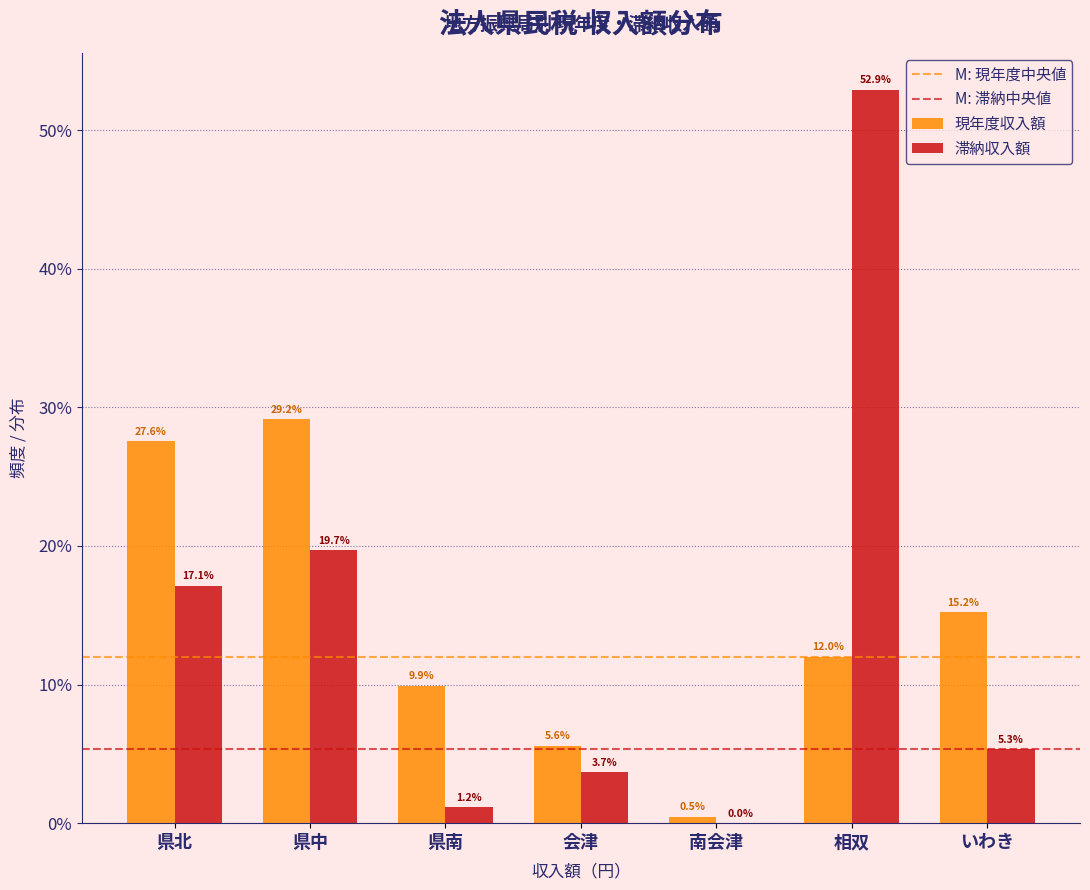

Reading left to right, transcribe all the data shown in this chart.

現年度収入額: 県北=27.6	県中=29.2	県南=9.9	会津=5.6	南会津=0.5	相双=12.0	いわき=15.2
滞納収入額: 県北=17.1	県中=19.7	県南=1.2	会津=3.7	南会津=0.0	相双=52.9	いわき=5.3